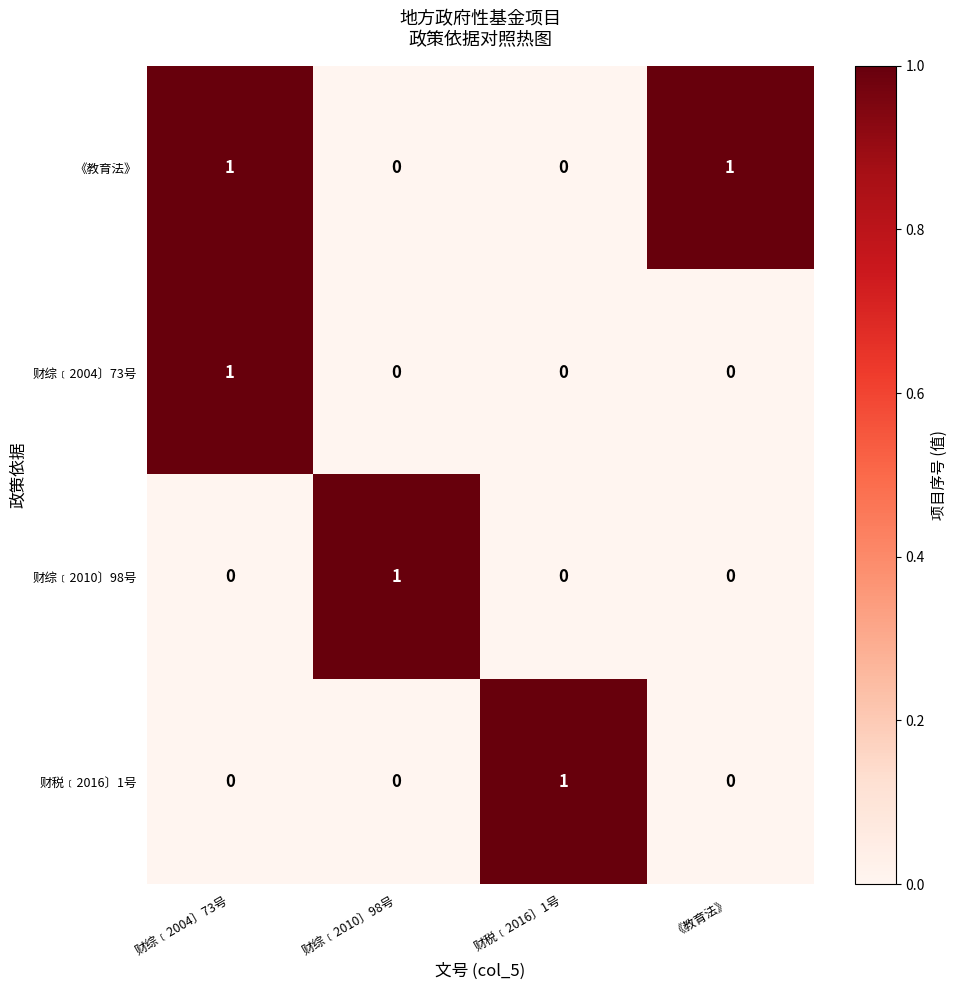

Is it true that 财税﹝2016〕1号 equals 0 at 财综﹝2010〕98号?

True